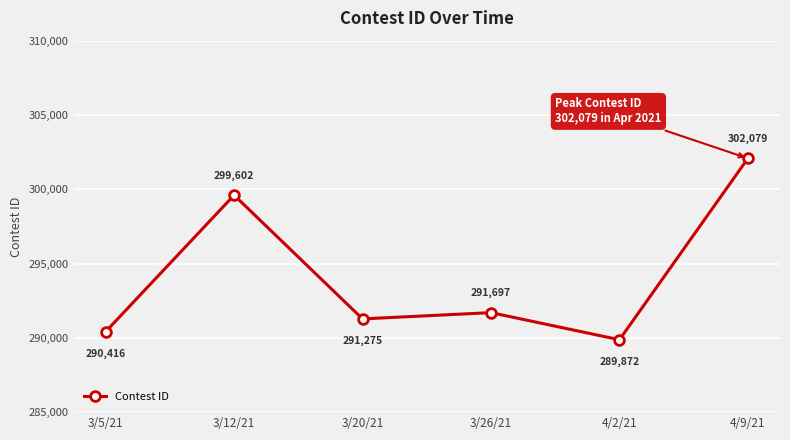

Is it true that the value at 3/26/21 is 291697?

True